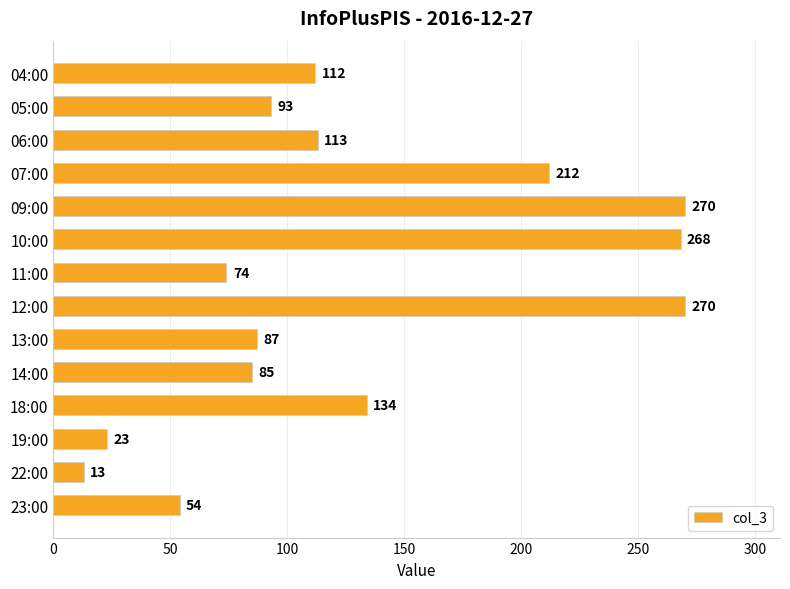

What is the label of the 6th bar from the bottom?

13:00